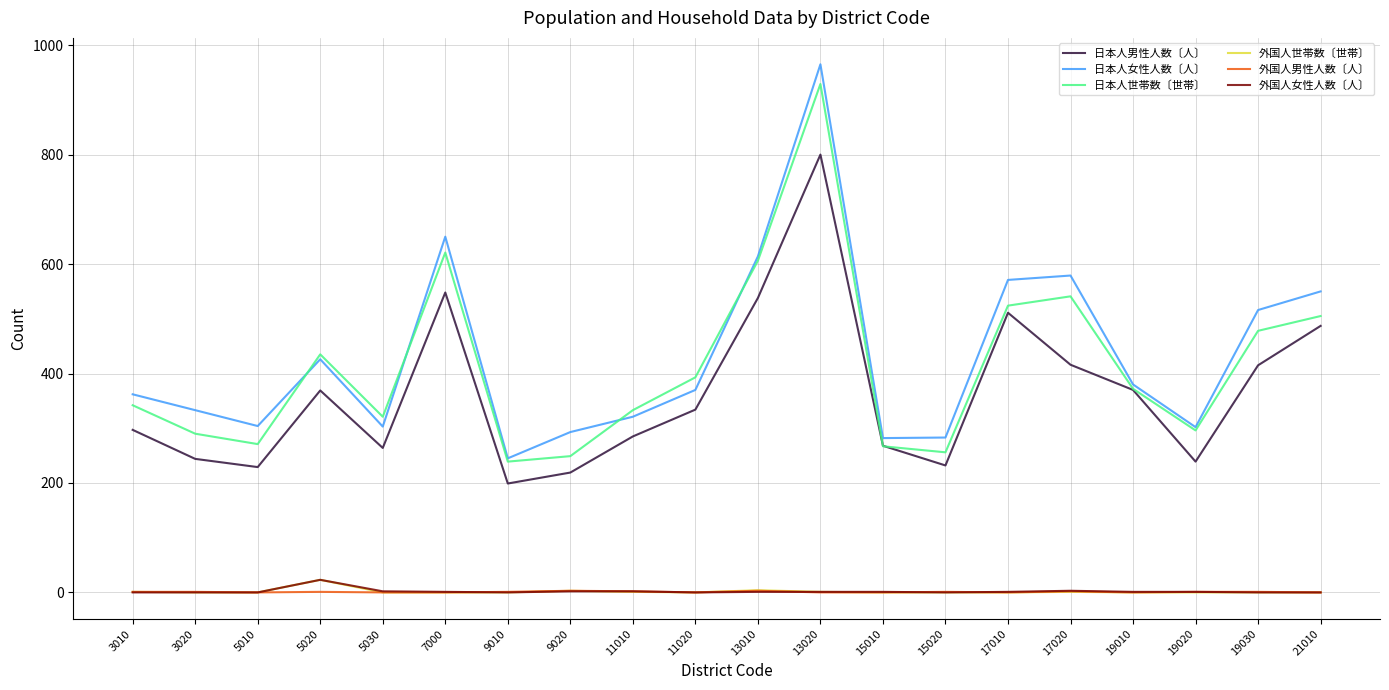

Which series has the widest spread of values?

日本人女性人数〔人〕